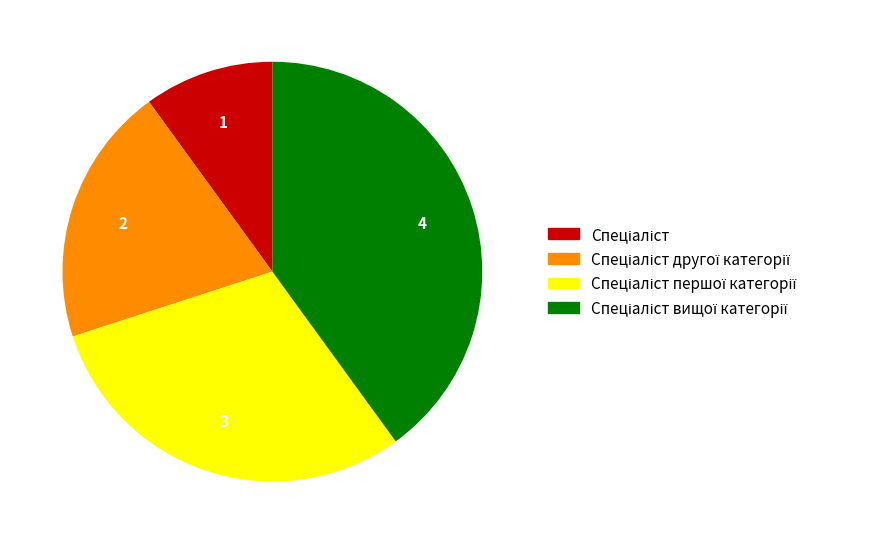

How many segments does this pie chart have?

4